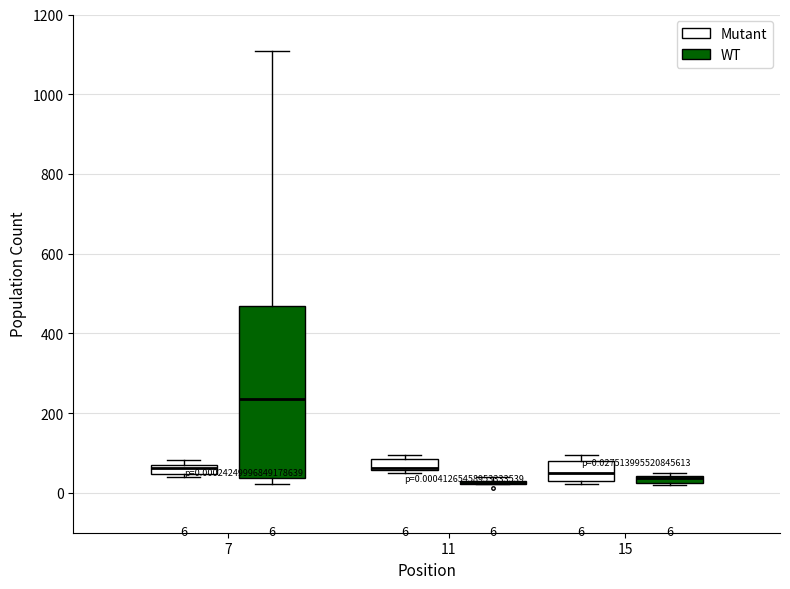

Which box is the tallest, from its lower edge to its upper edge?

7 (WT)